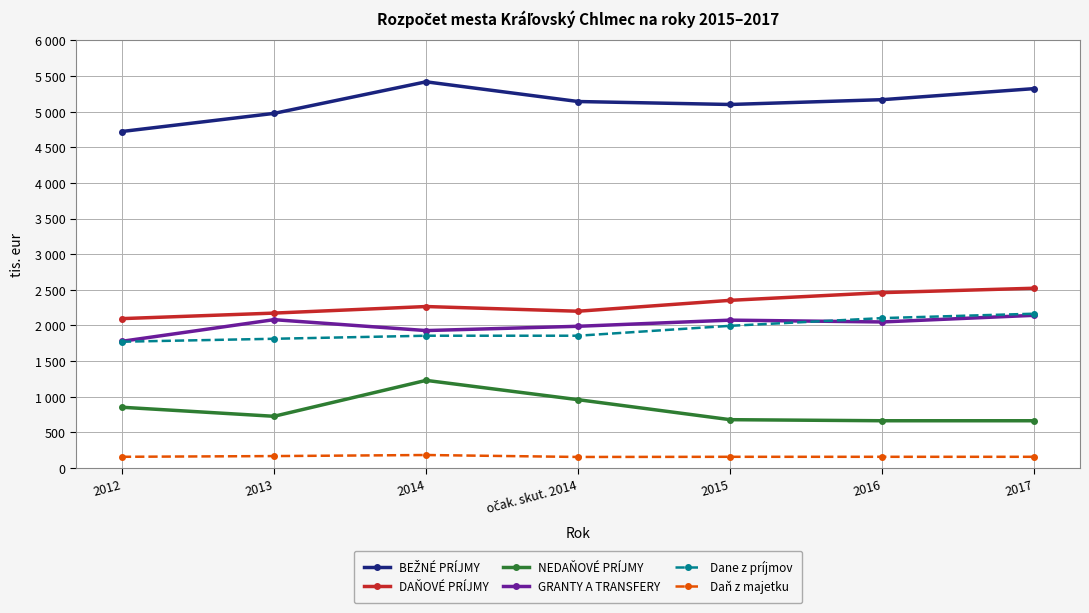

In DAŇOVÉ PRÍJMY, how many points are lower than both neighbors (excluding endpoints)?

1